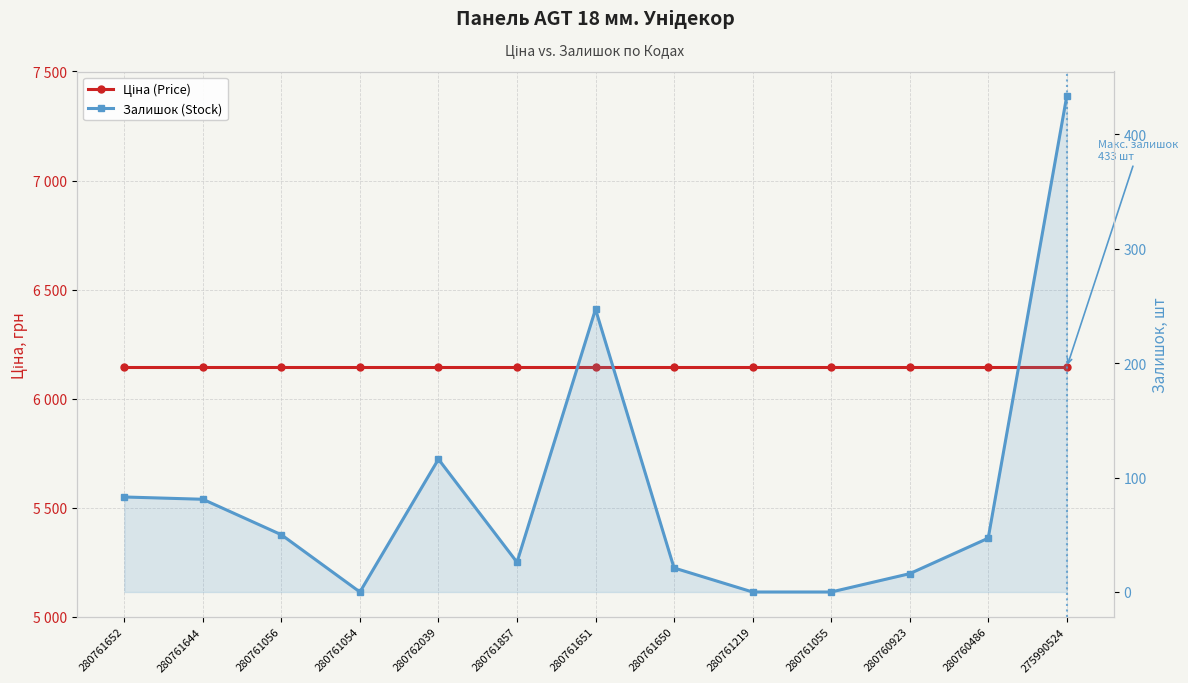

List the labels in order of Залишок (Stock) value, smallest first.

280761054, 280761219, 280761055, 280760923, 280761650, 280761857, 280760486, 280761056, 280761644, 280761652, 280762039, 280761651, 275990524